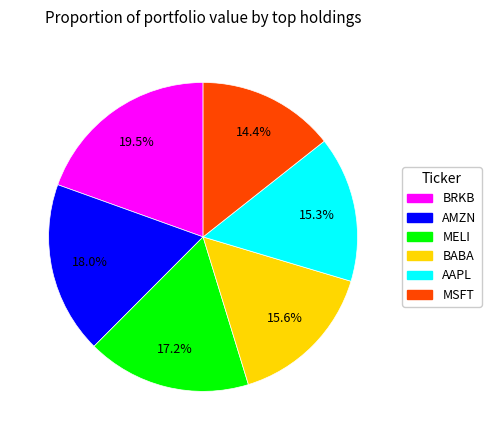

To the nearest percent, what is the difference between the largest and smallest slice percentages?

5%